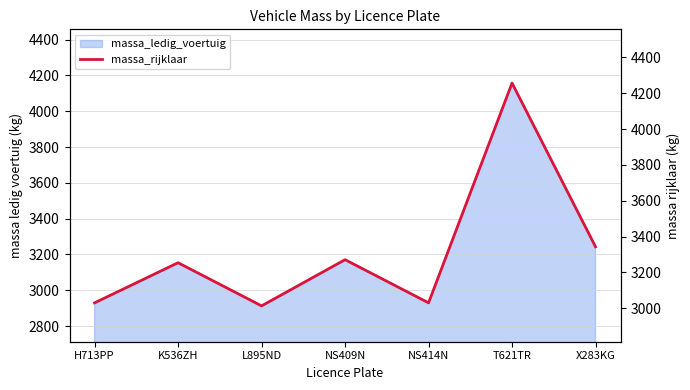

List the labels in order of value, smallest first.

L895ND, H713PP, NS414N, K536ZH, NS409N, X283KG, T621TR